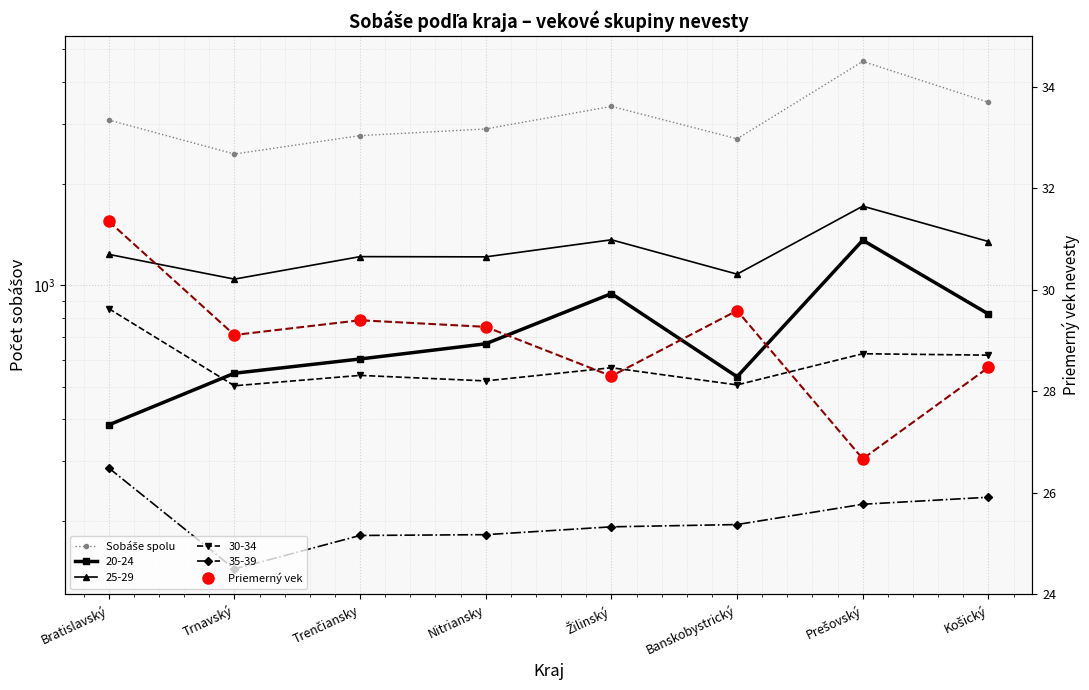

What is the label of the 1st point from the right?

Košický